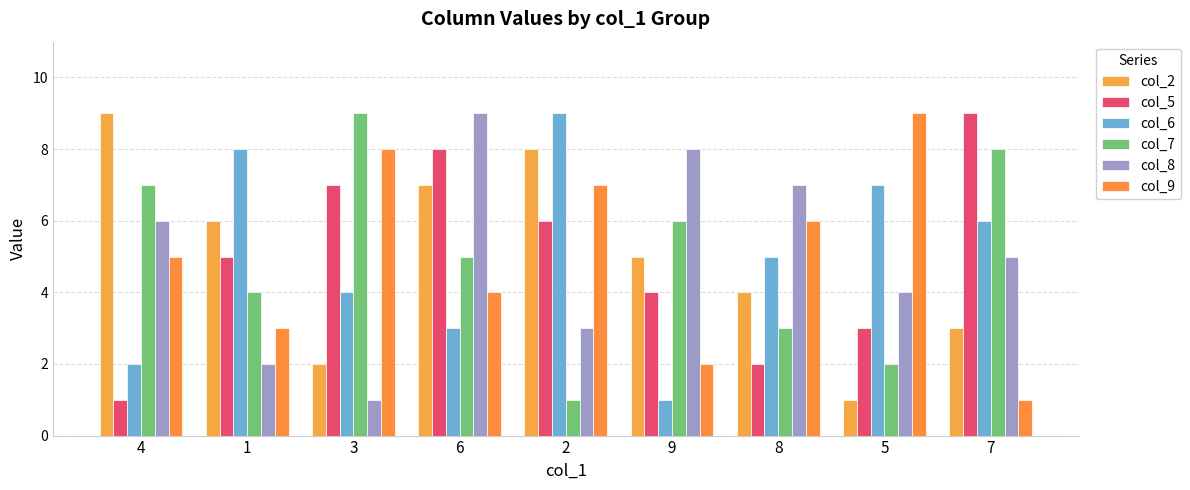

Are the bars horizontal?

No